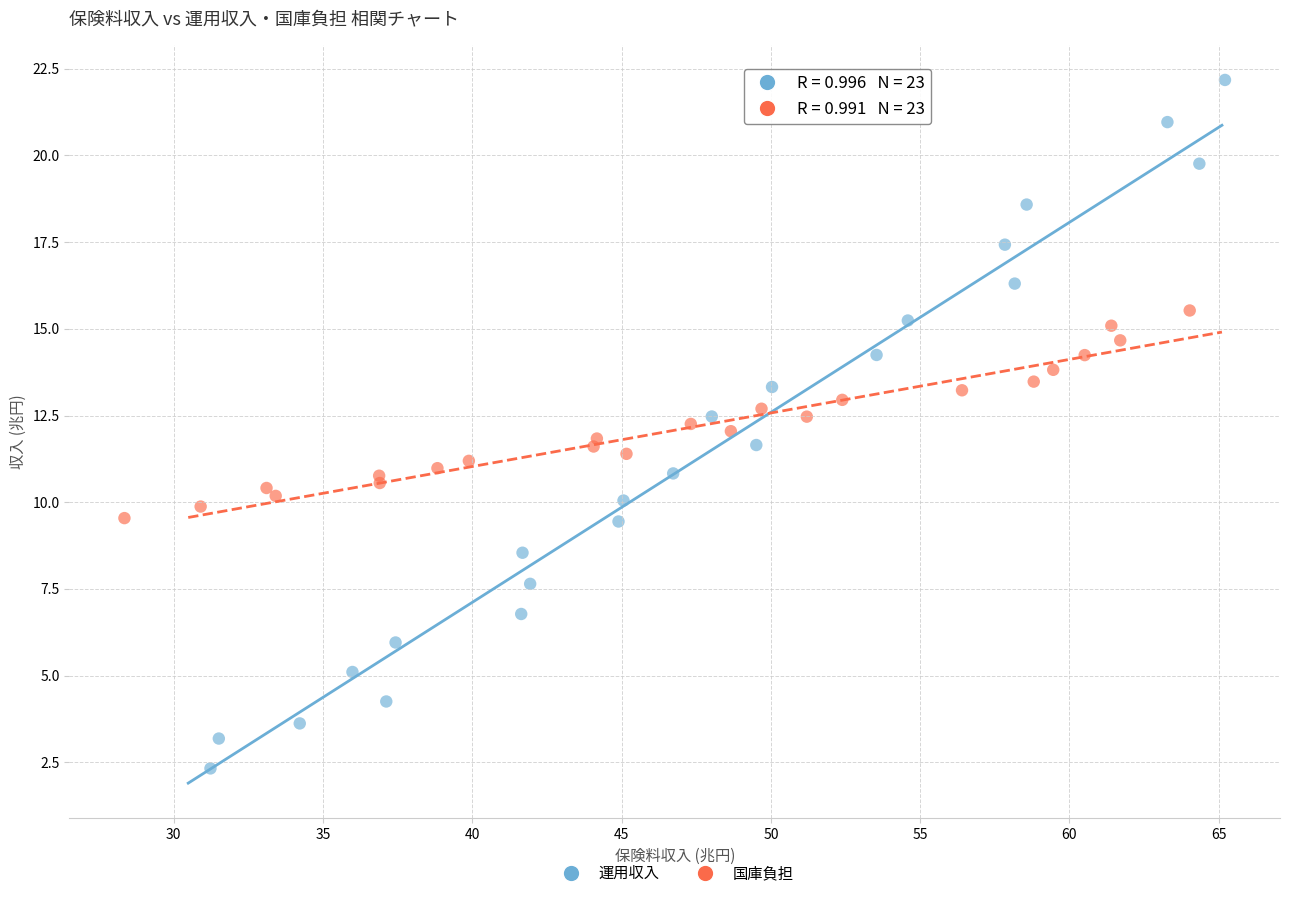

What are all the series names shown in the legend?

運用収入, 国庫負担